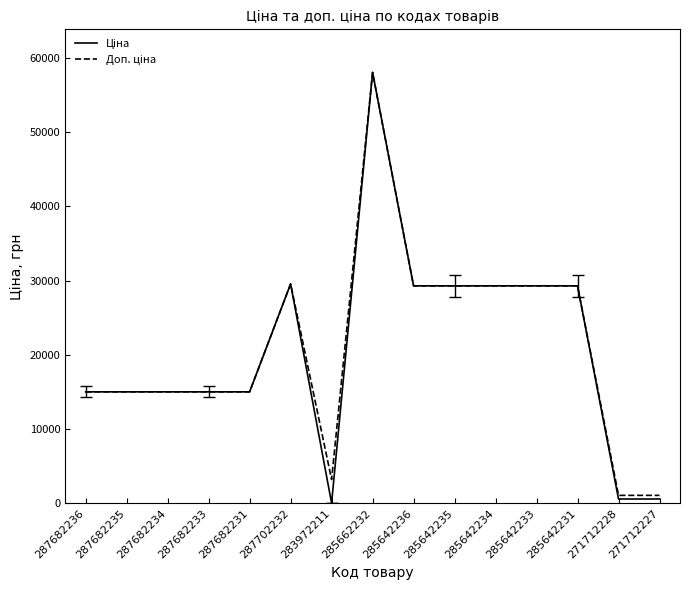

What is the maximum value shown in the chart?

58037.0